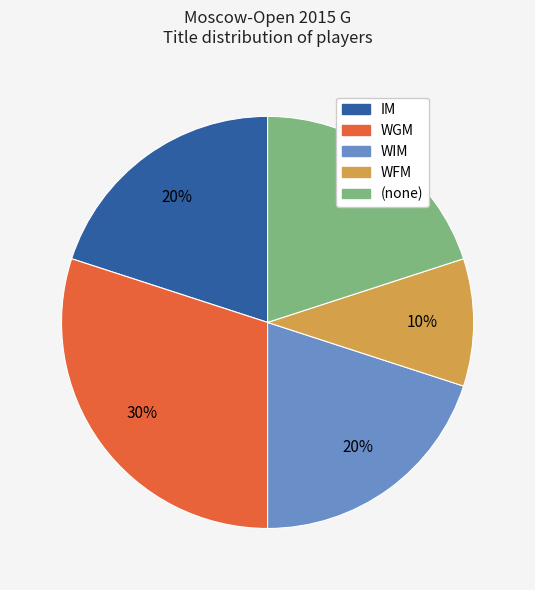

Does any single category account for the majority?

No